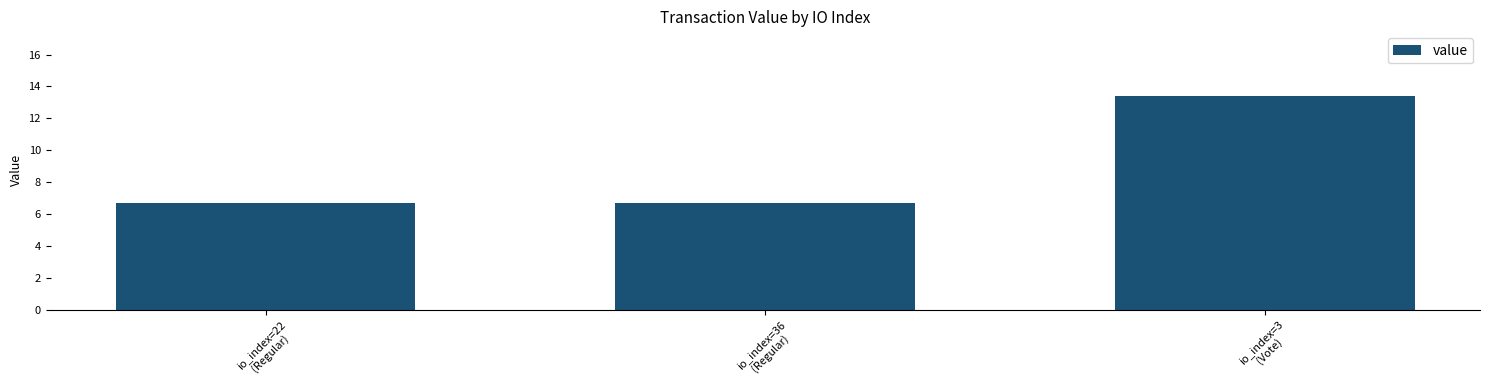

What position from the right is io_index=3
(Vote)?

1